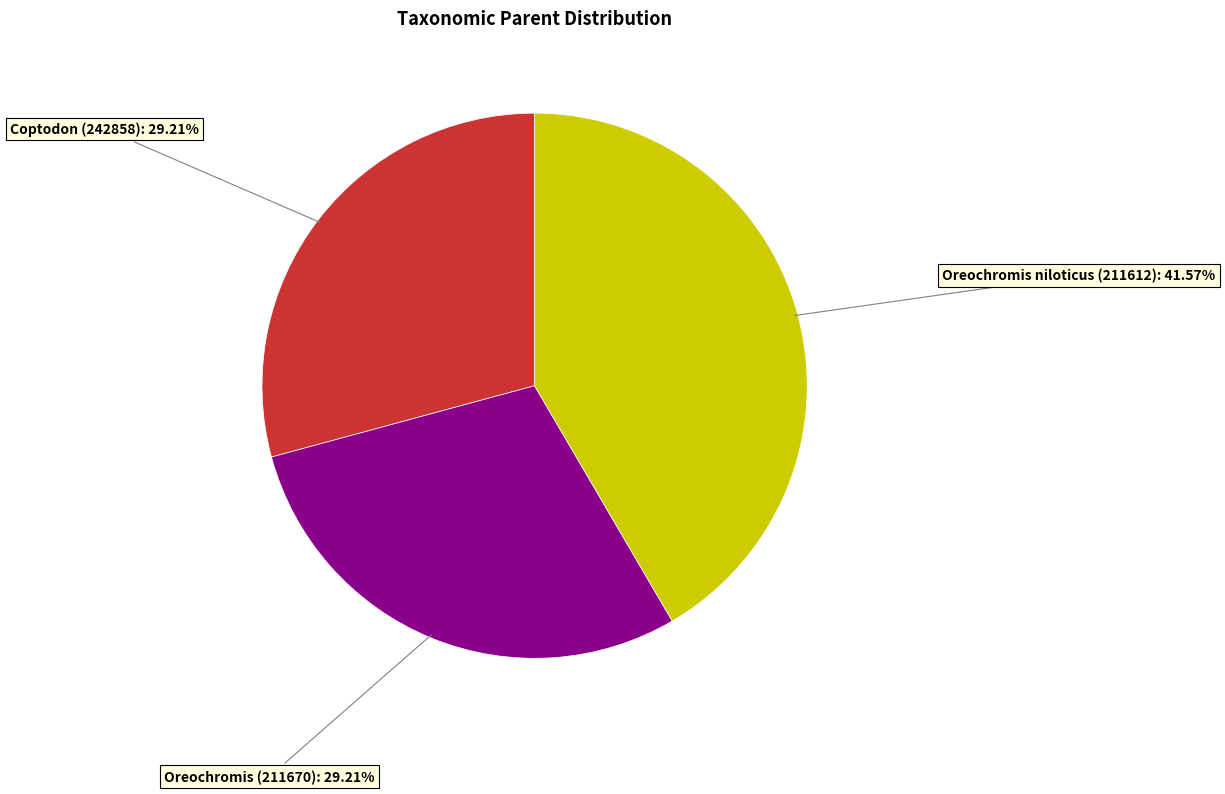

Does any single category account for the majority?

No